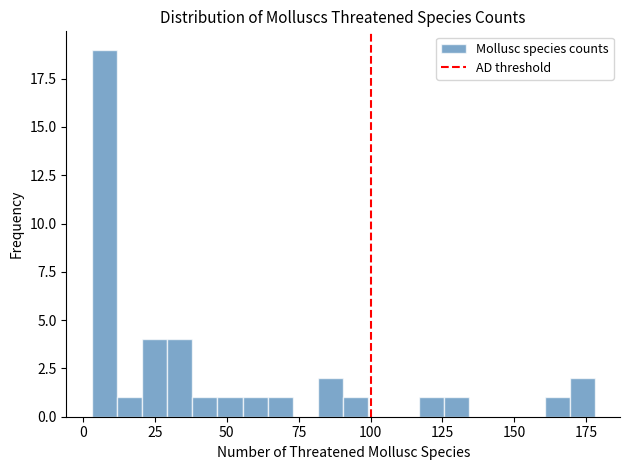

Around what value on the x-axis is the tallest bar? Give the approximate position of its centre, as read against the axis.

5